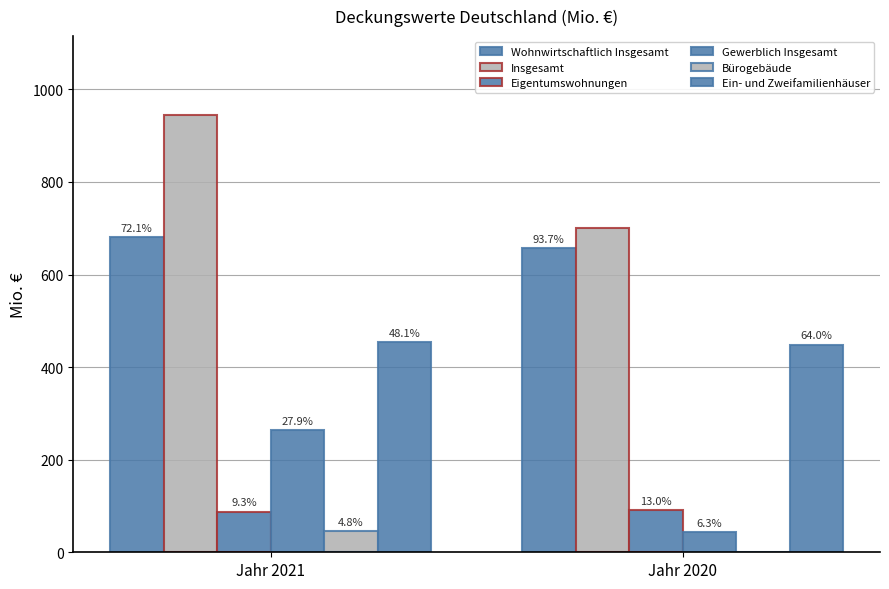

How many groups of bars are there?

2